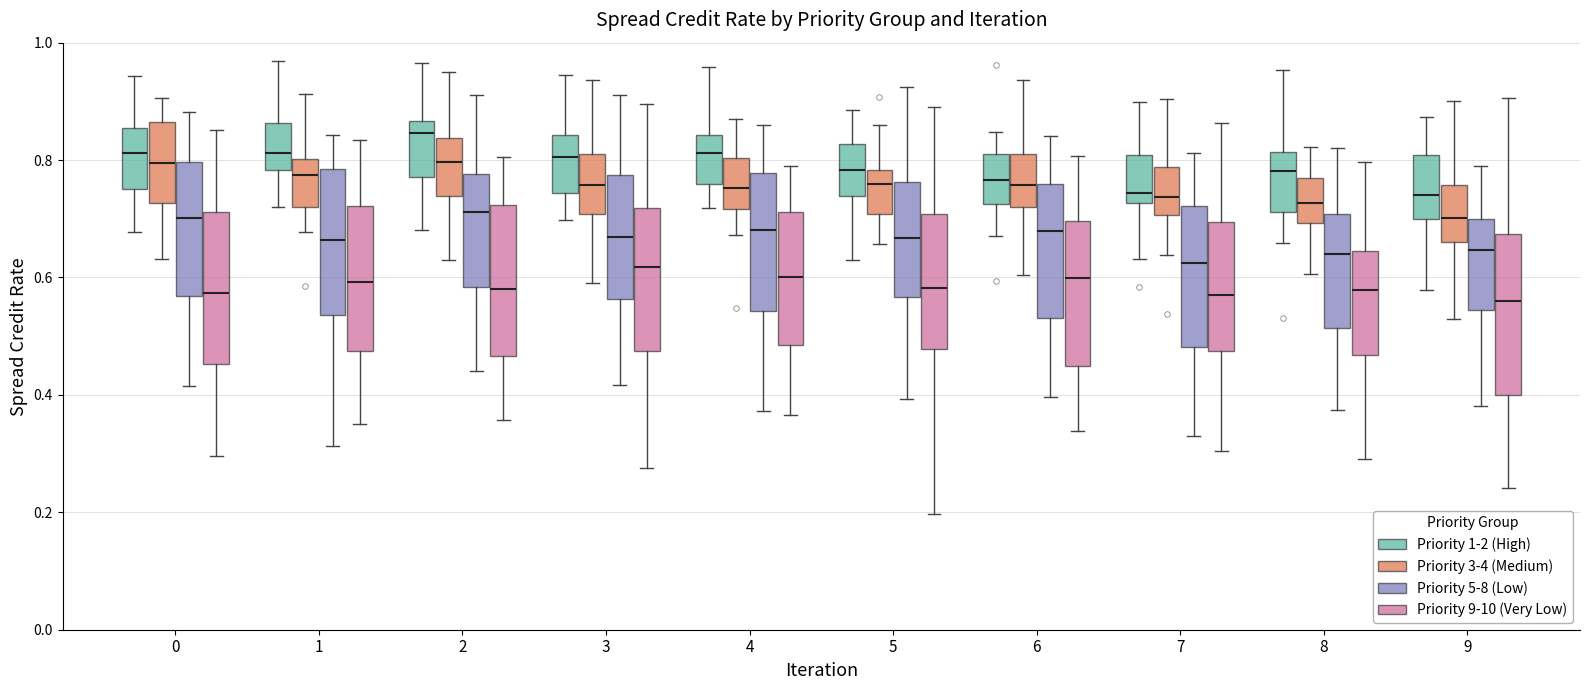

Where does the upper whisker of the box for 8 (Priority 3-4 (Medium)) end on the y-axis? The values are not printed on the chart, so give them approximately, as read against the axis.

0.82